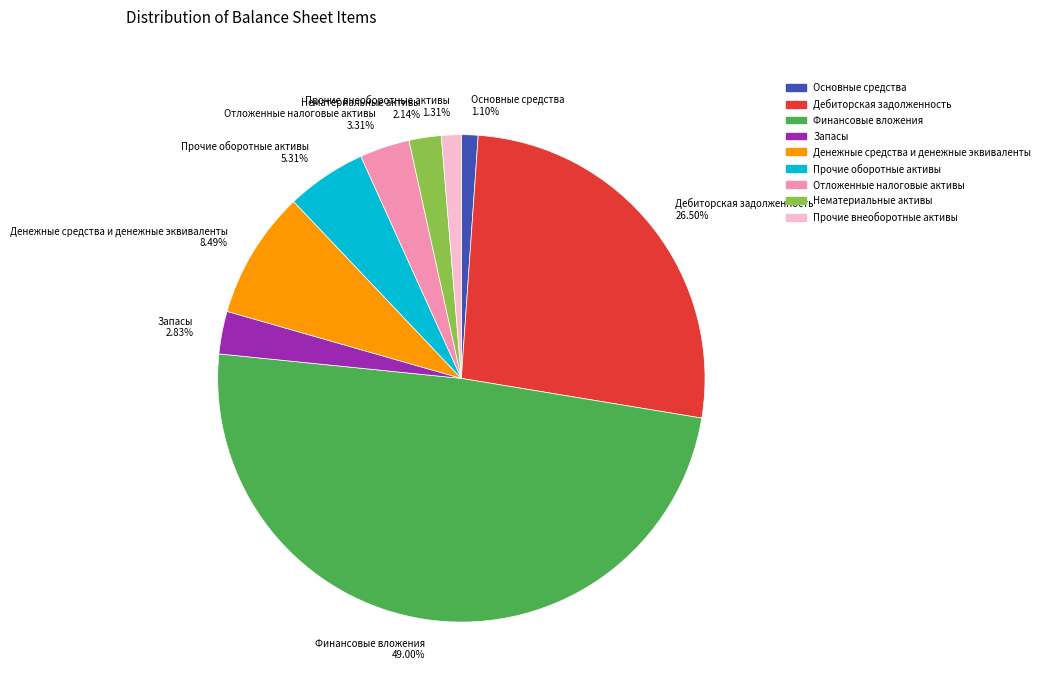

Is the sum of Нематериальные активы and Отложенные налоговые активы greater than half?

No